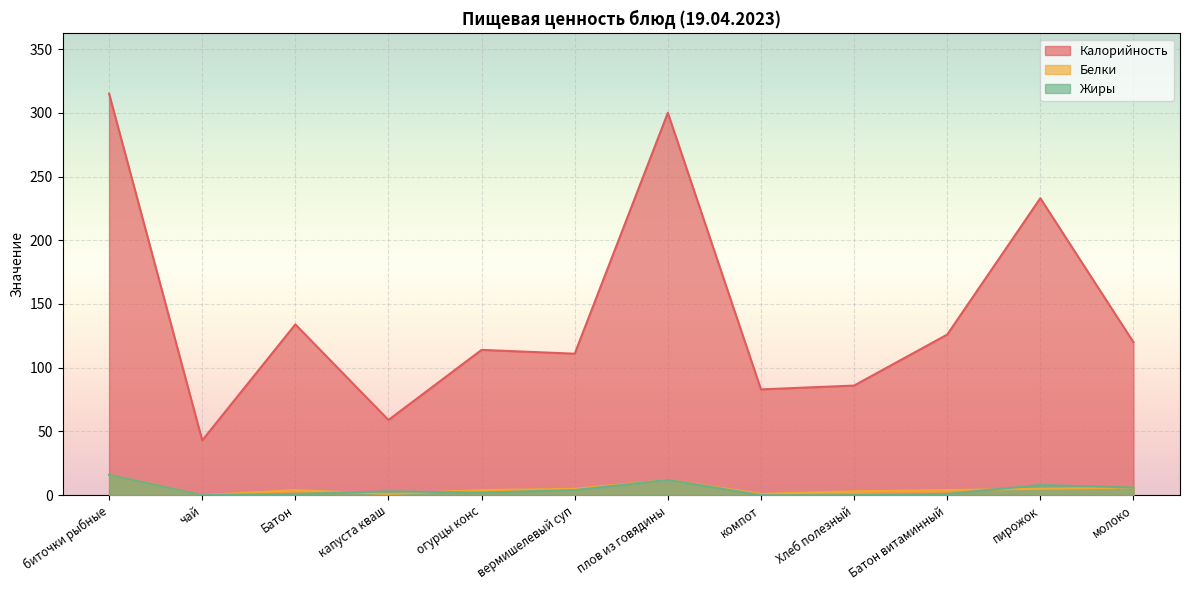

The Калорийность series shows 126 at Батон витаминный. True or false?

True